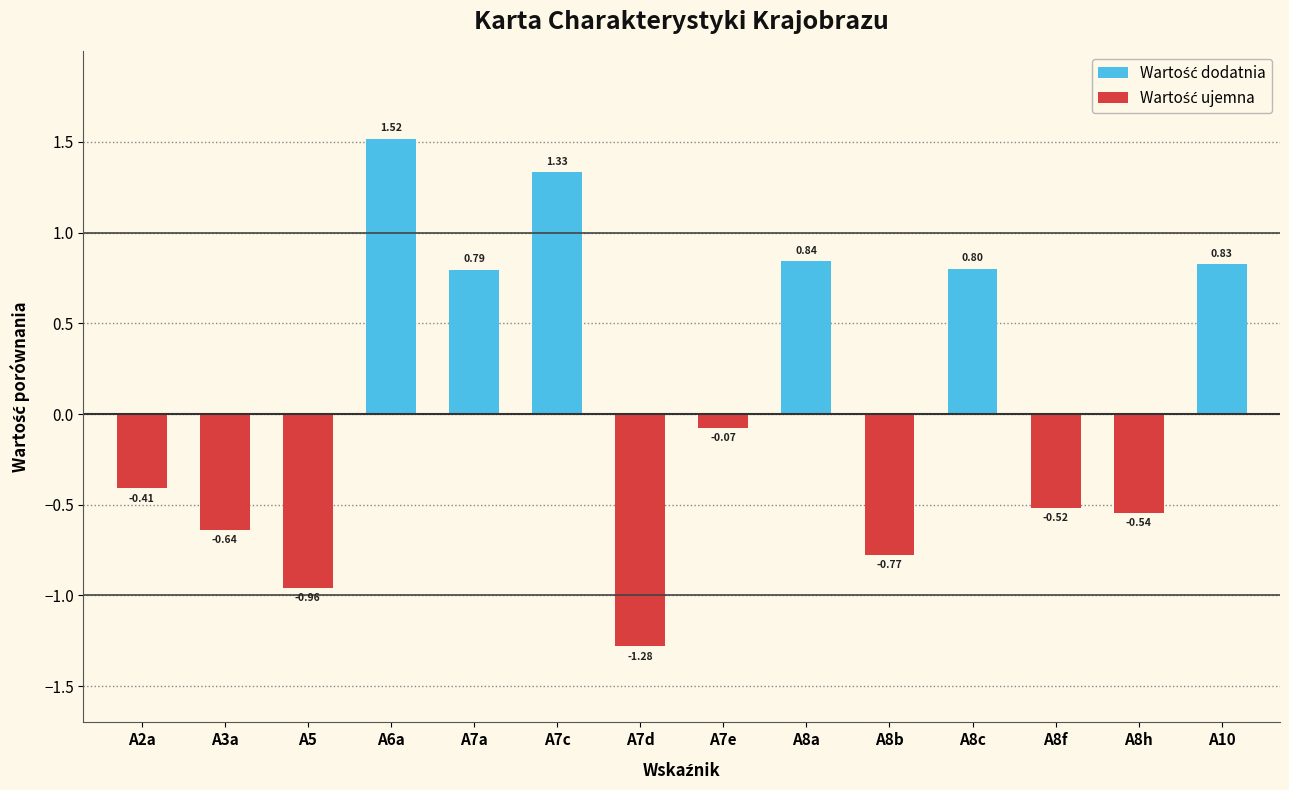

How many values are below 0?

8